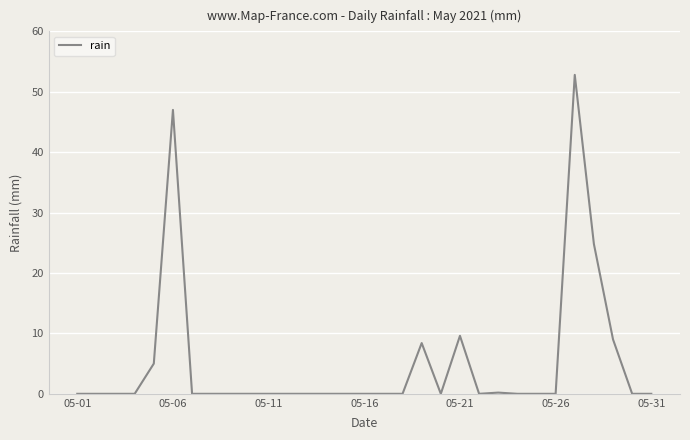

What is the greatest value displayed?

52.8